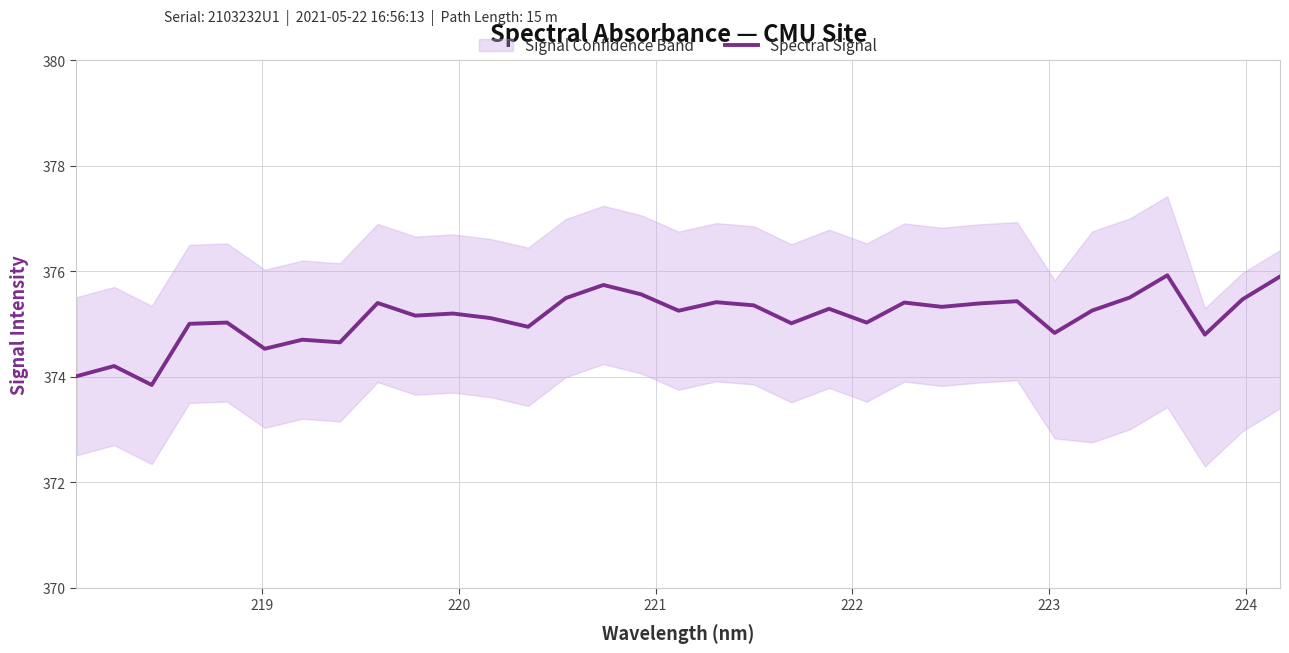

True or false: there are more than 1 points higher than both neighbors.

True